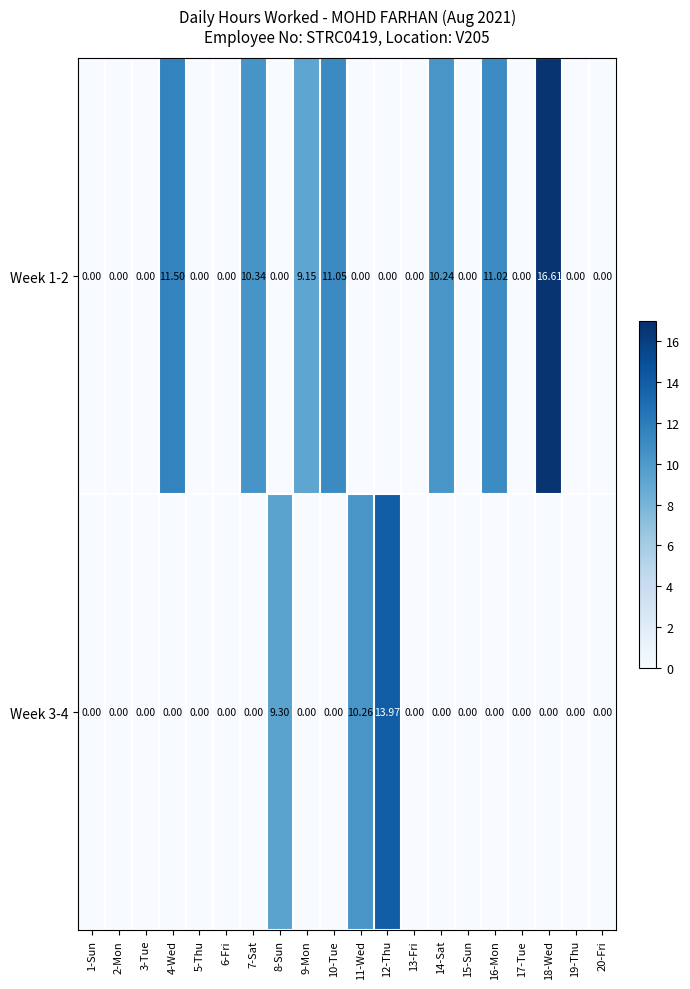

How many series are shown in this chart?

2